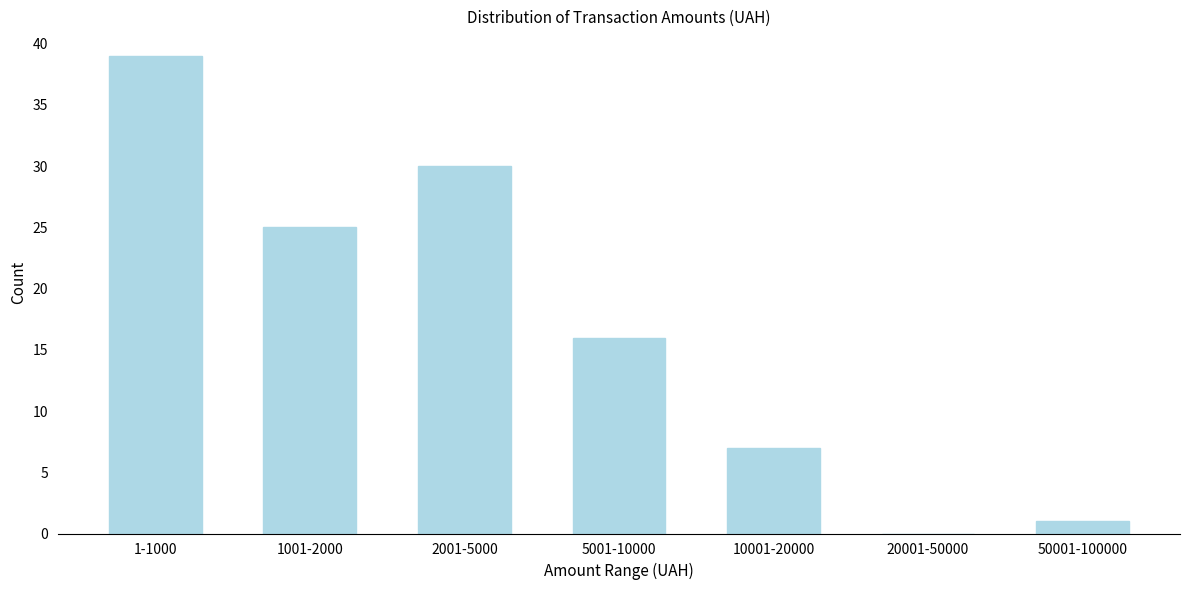

Reading right to left, list all the values displayed in this chart.

50001-100000=1	20001-50000=0	10001-20000=7	5001-10000=16	2001-5000=30	1001-2000=25	1-1000=39